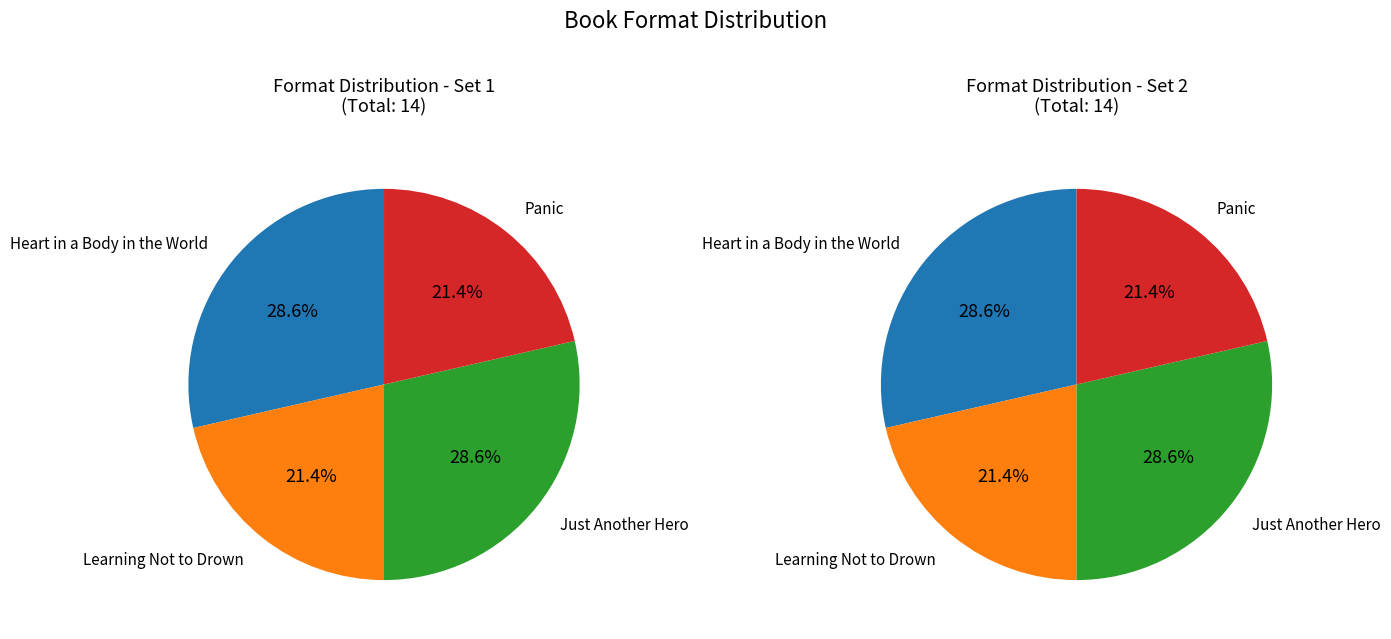

To the nearest percent, what percentage of the pie is Learning Not to Drown?

21%